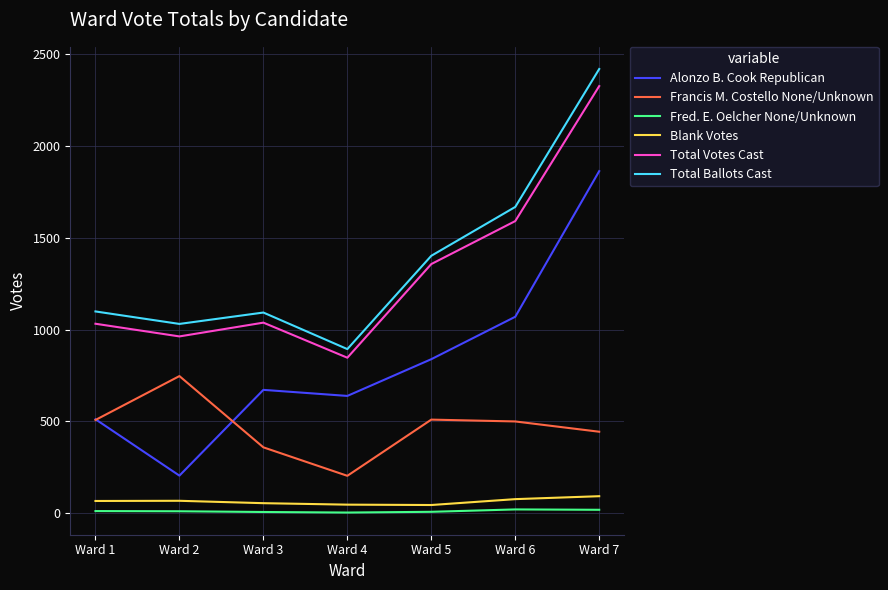

At how many categories does at least one series exceed 921?

6